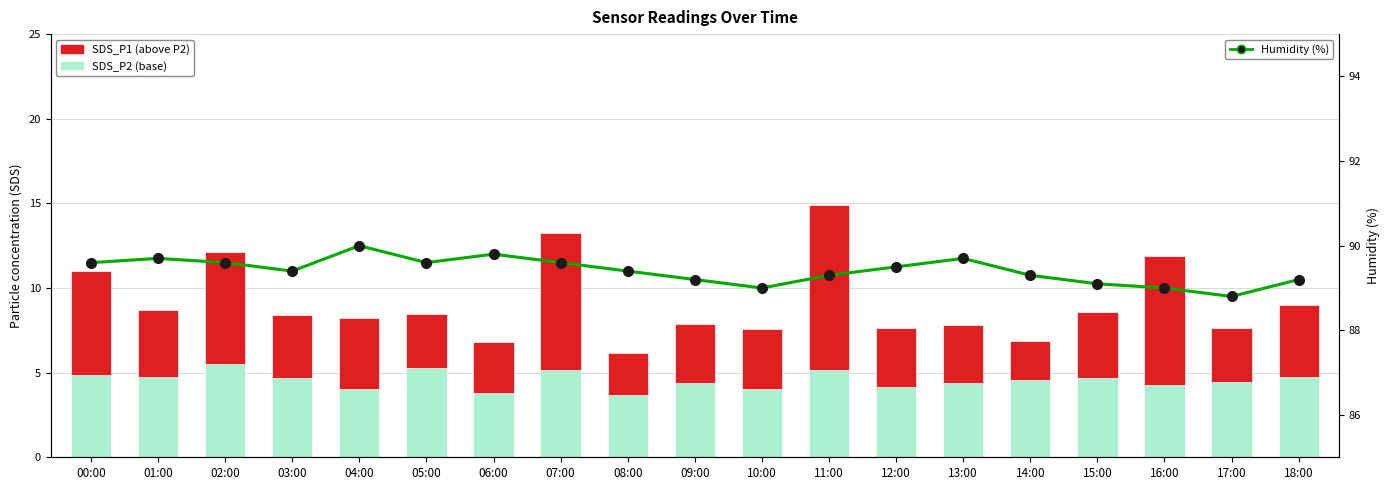

What is the sum of all Humidity (%) values?

1698.8